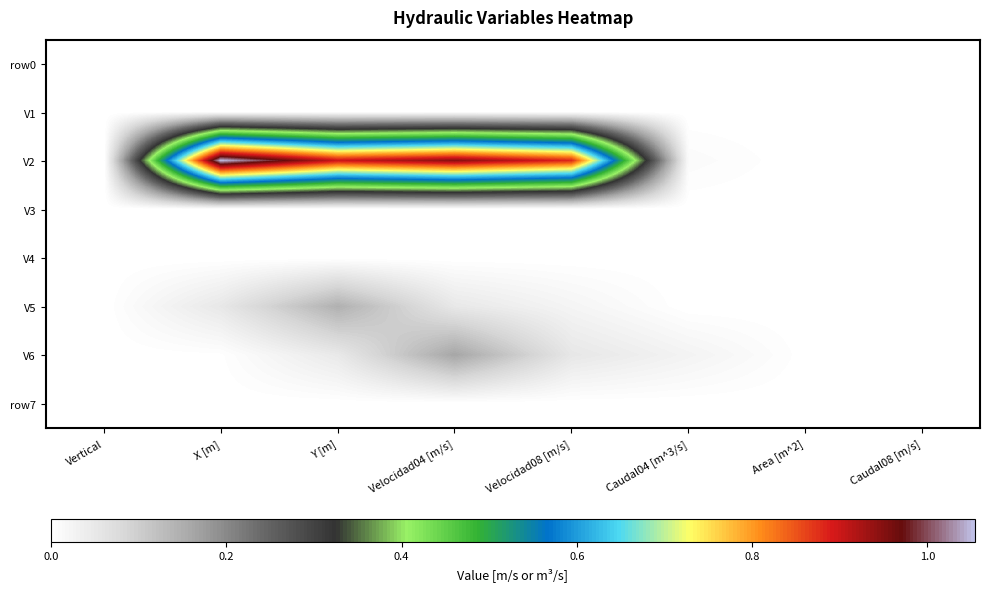

Reading left to right, what are all the values shown in this chart?

row0: Vertical=0.0	X [m]=0.0	Y [m]=0.0	Velocidad04 [m/s]=0.0	Velocidad08 [m/s]=0.0	Caudal04 [m^3/s]=0.0	Area [m^2]=0.0	Caudal08 [m/s]=0.0
V1: Vertical=0.0	X [m]=0.0	Y [m]=0.0	Velocidad04 [m/s]=0.0	Velocidad08 [m/s]=0.0	Caudal04 [m^3/s]=0.0	Area [m^2]=0.0	Caudal08 [m/s]=0.0
V2: Vertical=0.0	X [m]=1.1	Y [m]=0.9	Velocidad04 [m/s]=0.9	Velocidad08 [m/s]=0.9	Caudal04 [m^3/s]=0.0	Area [m^2]=0.0	Caudal08 [m/s]=0.0
V3: Vertical=0.0	X [m]=0.0	Y [m]=0.0	Velocidad04 [m/s]=0.0	Velocidad08 [m/s]=0.0	Caudal04 [m^3/s]=0.0	Area [m^2]=0.0	Caudal08 [m/s]=0.0
V4: Vertical=0.0	X [m]=0.0	Y [m]=0.0	Velocidad04 [m/s]=0.0	Velocidad08 [m/s]=0.0	Caudal04 [m^3/s]=0.0	Area [m^2]=0.0	Caudal08 [m/s]=0.0
V5: Vertical=0.0	X [m]=0.1	Y [m]=0.1	Velocidad04 [m/s]=0.0	Velocidad08 [m/s]=0.0	Caudal04 [m^3/s]=0.0	Area [m^2]=0.0	Caudal08 [m/s]=0.0
V6: Vertical=0.0	X [m]=0.0	Y [m]=0.0	Velocidad04 [m/s]=0.2	Velocidad08 [m/s]=0.1	Caudal04 [m^3/s]=0.0	Area [m^2]=0.0	Caudal08 [m/s]=0.0
row7: Vertical=0.0	X [m]=0.0	Y [m]=0.0	Velocidad04 [m/s]=0.0	Velocidad08 [m/s]=0.0	Caudal04 [m^3/s]=0.0	Area [m^2]=0.0	Caudal08 [m/s]=0.0